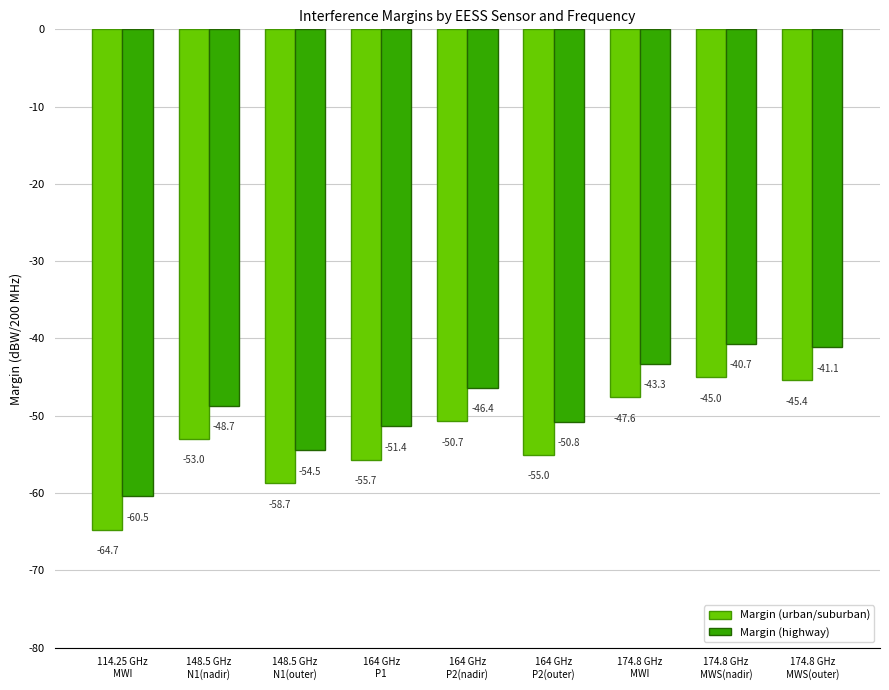

What is the label of the 9th bar from the left?

174.8 GHz
MWS(outer)